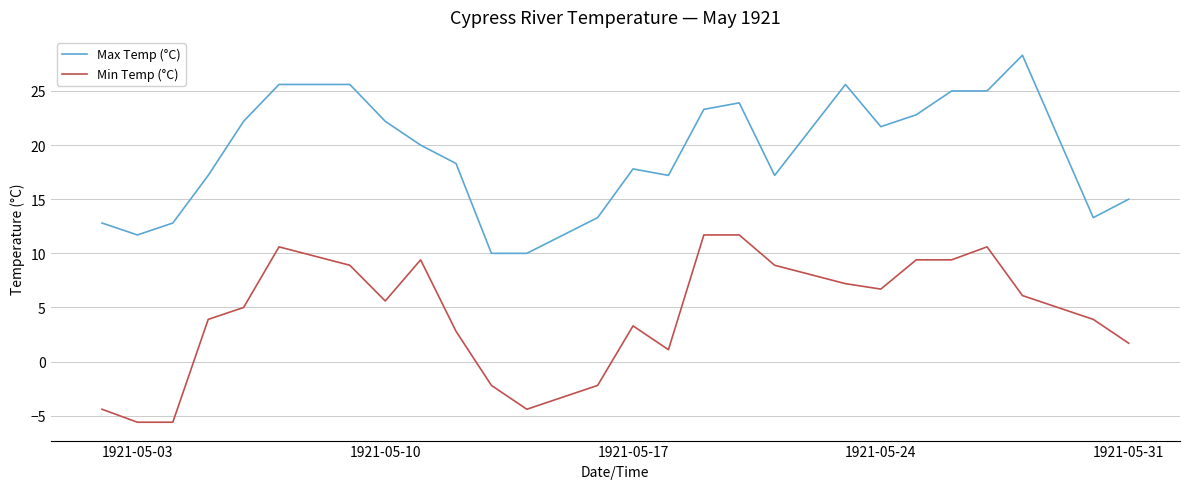

Rank the series by their average value, from highest to lowest.

Max Temp (°C), Min Temp (°C)